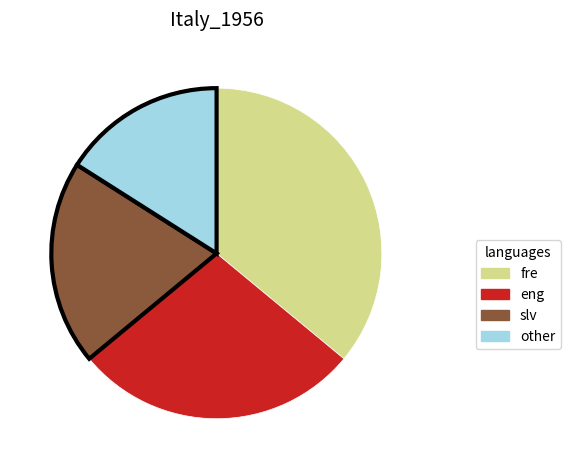

How many segments does this pie chart have?

4